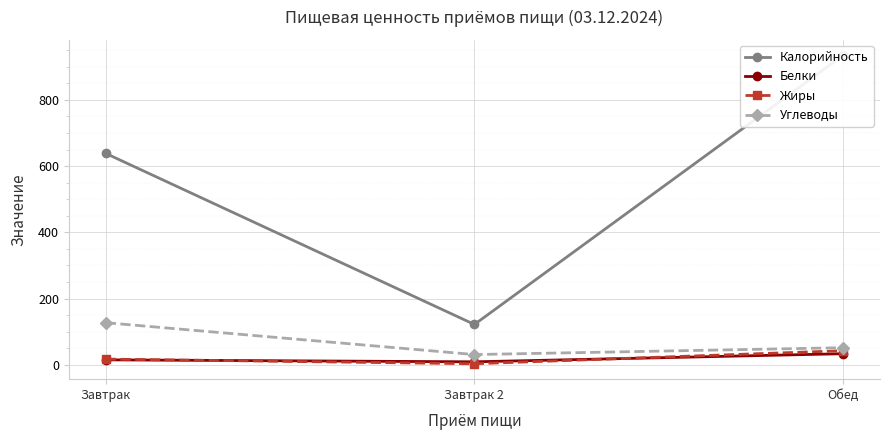

What is the value of the Калорийность point at the 1st from the left?

638.5